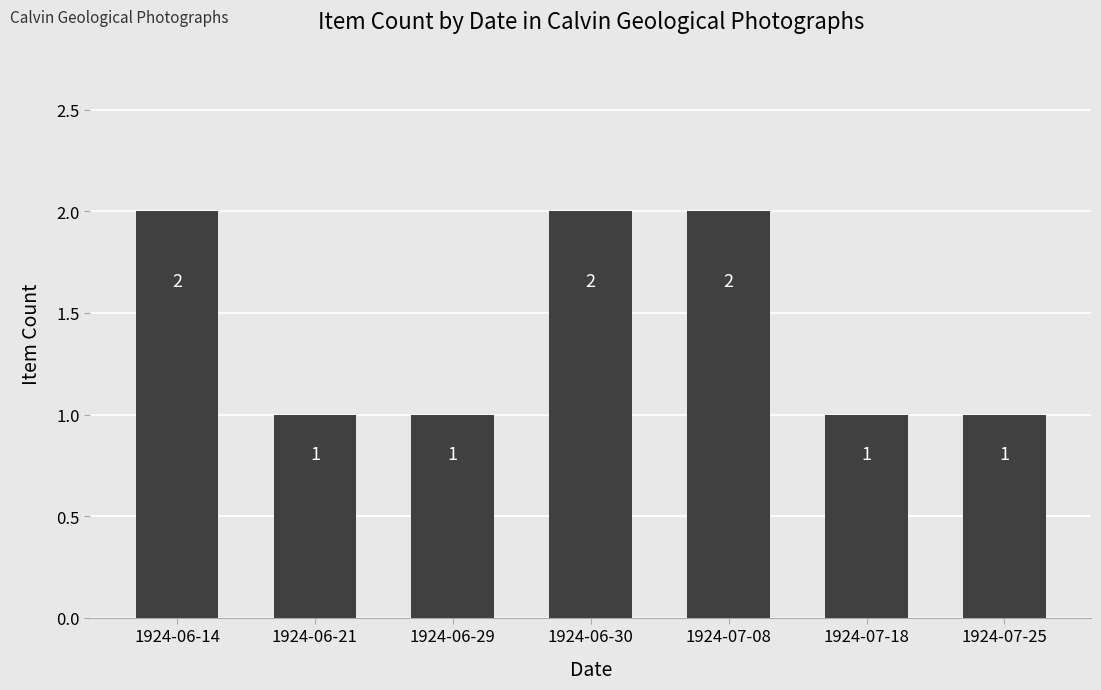

Between 1924-07-18 and 1924-06-30, which is larger?

1924-06-30